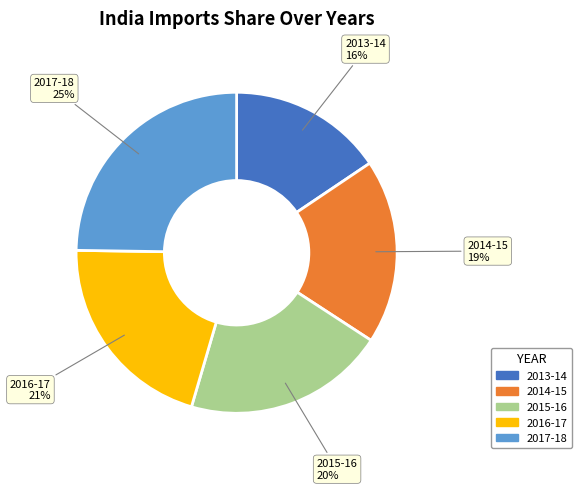

Approximately how many times larger is the value at 2017-18 compared to 2015-16?

1.2